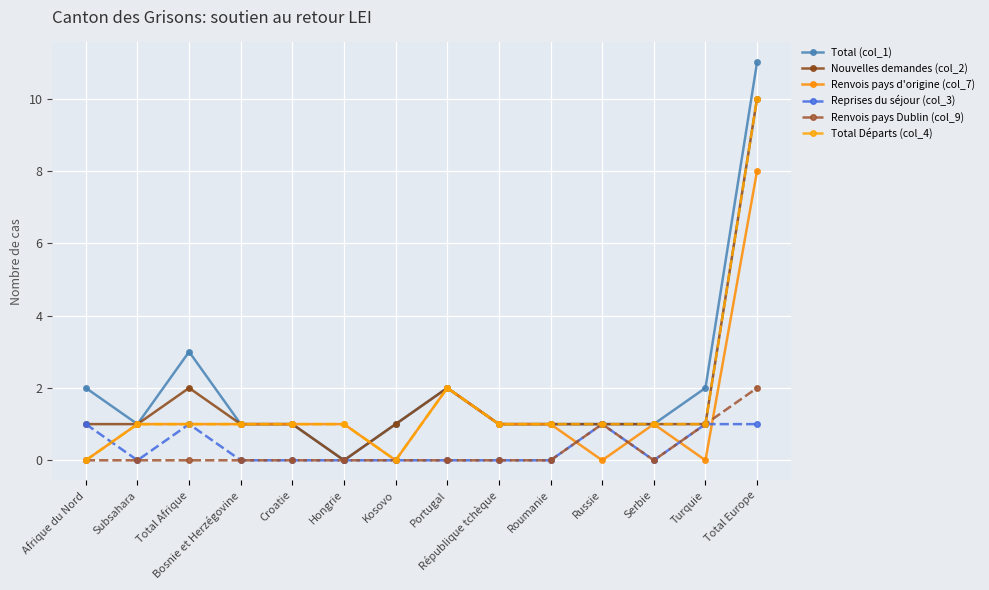

What is the highest value of the Renvois pays d'origine (col_7) series?

8